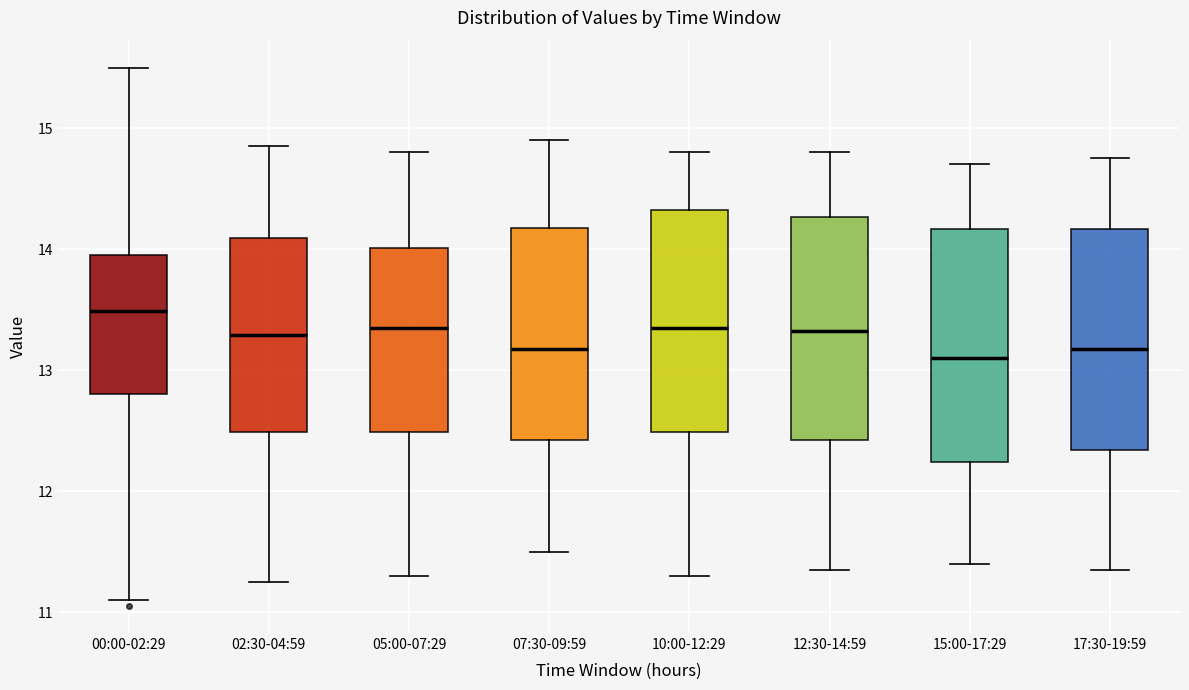

Reading left to right, transcribe this box plot: for each box, give where its median line is, the range the box spans, and where its two whiskers end, as read against the y-axis. The values are not printed on the chart, so give them approximately, as read against the axis.

00:00-02:29: median 13.5, box 12.8 to 14.0, whiskers 11.1 to 15.5
02:30-04:59: median 13.3, box 12.5 to 14.1, whiskers 11.3 to 14.9
05:00-07:29: median 13.4, box 12.5 to 14.0, whiskers 11.3 to 14.8
07:30-09:59: median 13.2, box 12.4 to 14.2, whiskers 11.5 to 14.9
10:00-12:29: median 13.4, box 12.5 to 14.3, whiskers 11.3 to 14.8
12:30-14:59: median 13.3, box 12.4 to 14.3, whiskers 11.4 to 14.8
15:00-17:29: median 13.1, box 12.2 to 14.2, whiskers 11.4 to 14.7
17:30-19:59: median 13.2, box 12.3 to 14.2, whiskers 11.4 to 14.8